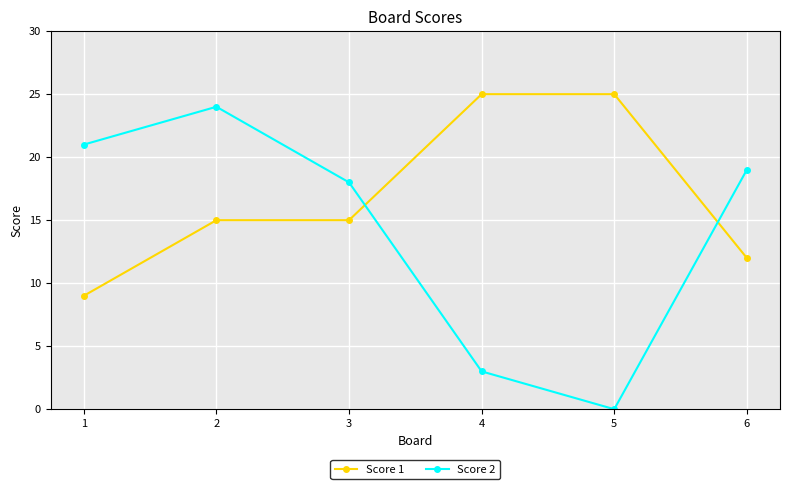

What is the sum of the Score 2 values at 6 and 1?

40